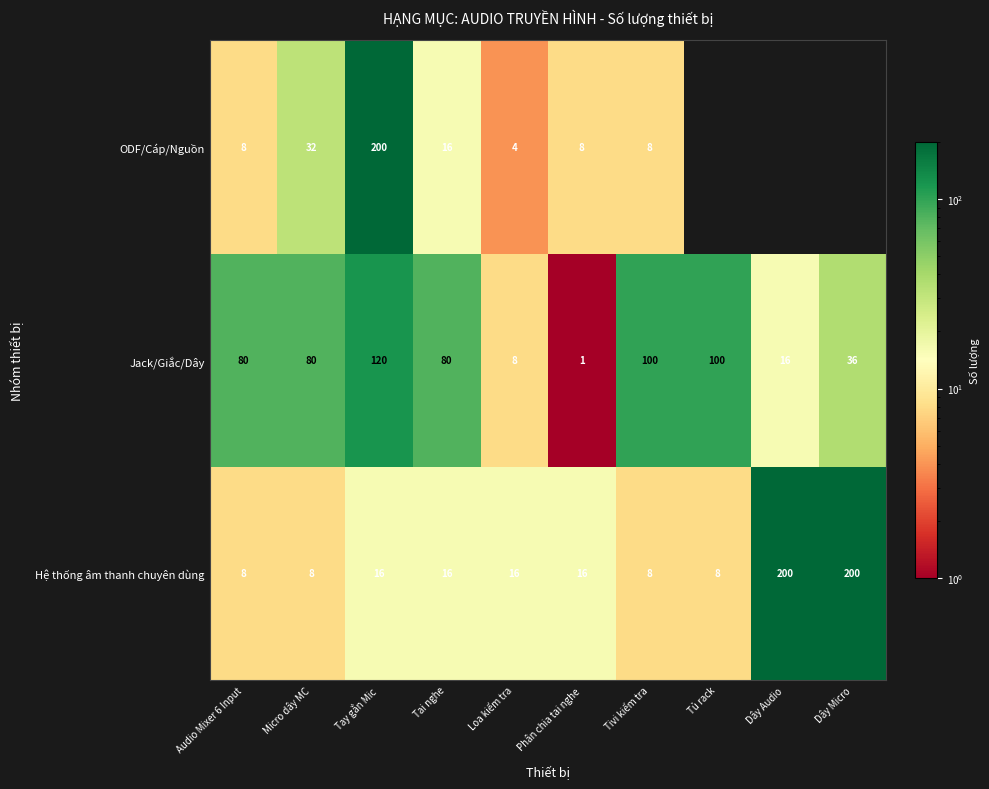

Rank the series at Loa kiểm tra from highest to lowest value.

Hệ thống âm thanh chuyên dùng, Jack/Giắc/Dây, ODF/Cáp/Nguồn